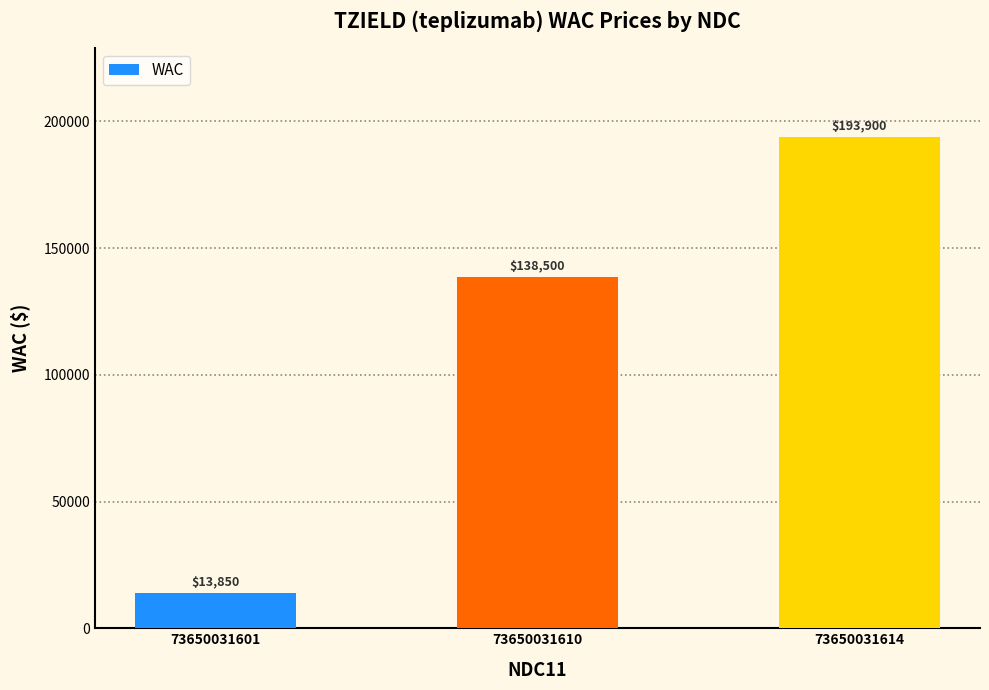

Reading left to right, what are all the values shown in this chart?

13850	138500	193900